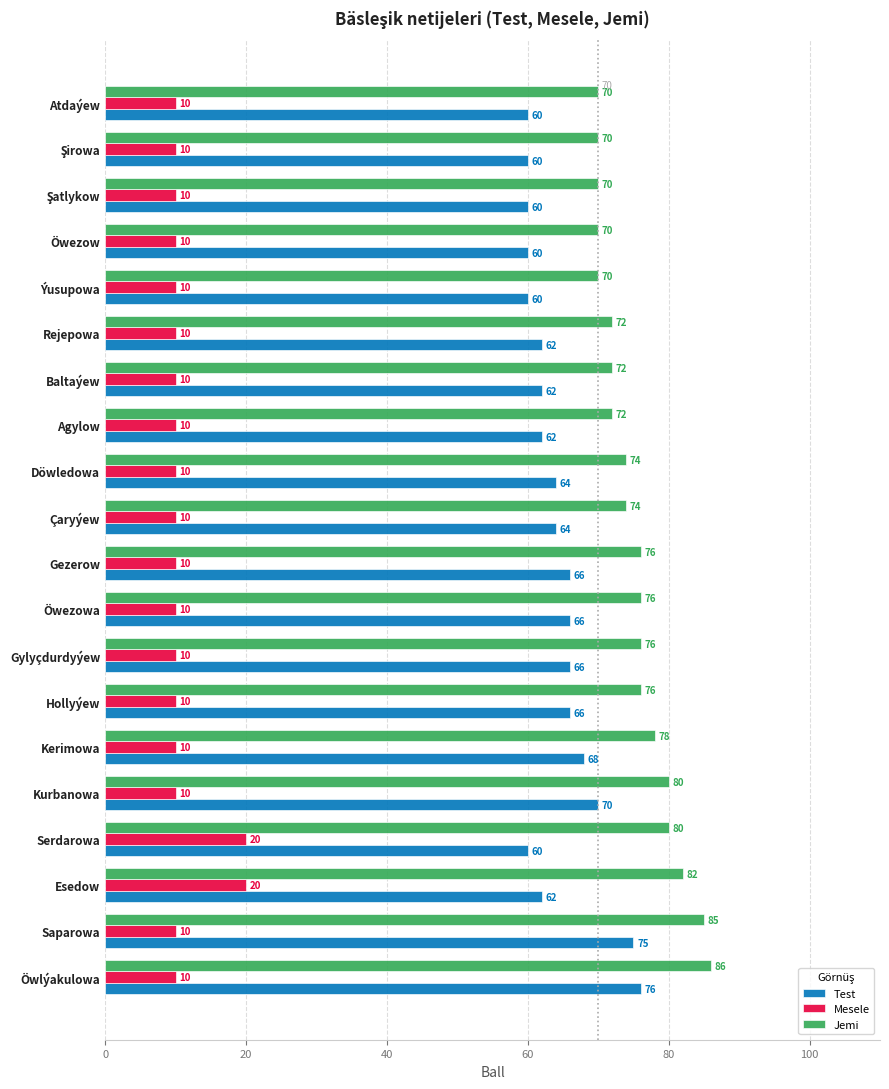

List the series in order of their peak value, highest first.

Jemi, Test, Mesele